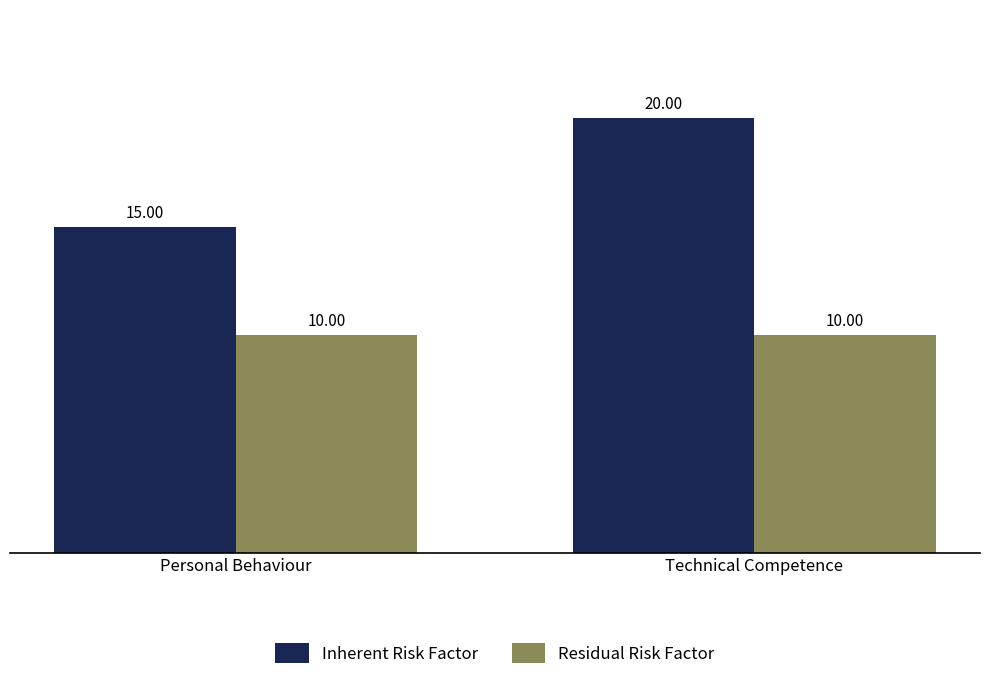

What is the difference between the highest and lowest values at Technical Competence?

10